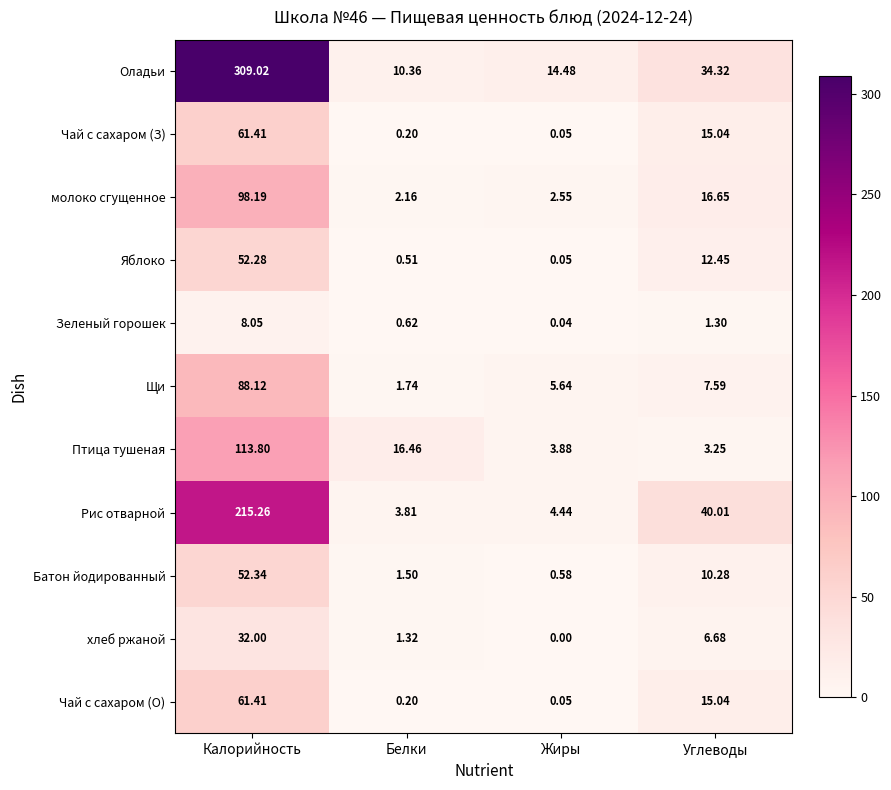

At how many categories does at least one series exceed 167?

1